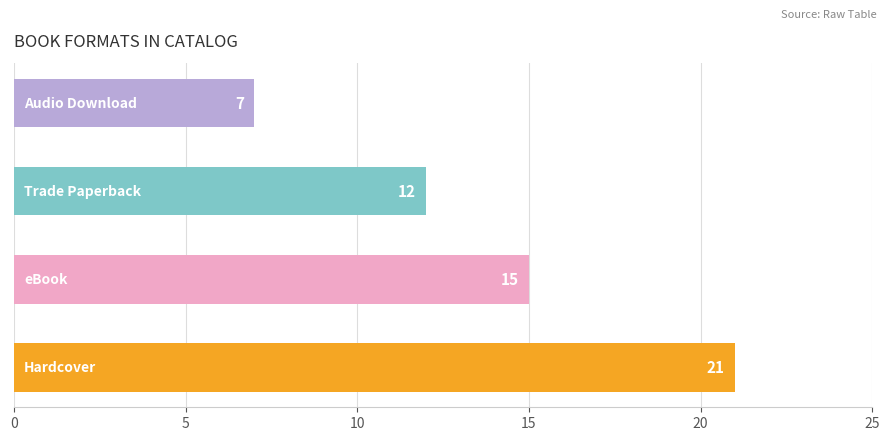

What is the greatest value displayed?

21